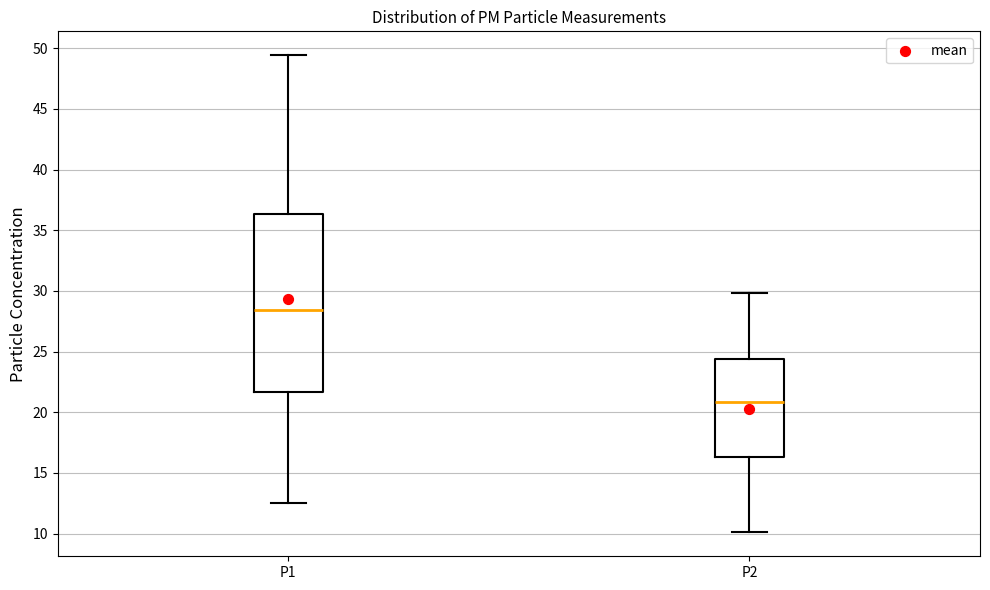

Which box has the lowest median line?

P2